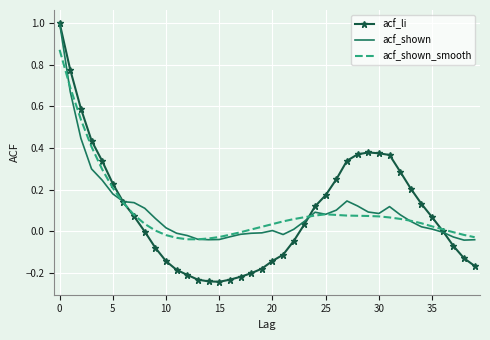

Which series has the largest range (max minus min)?

acf_li